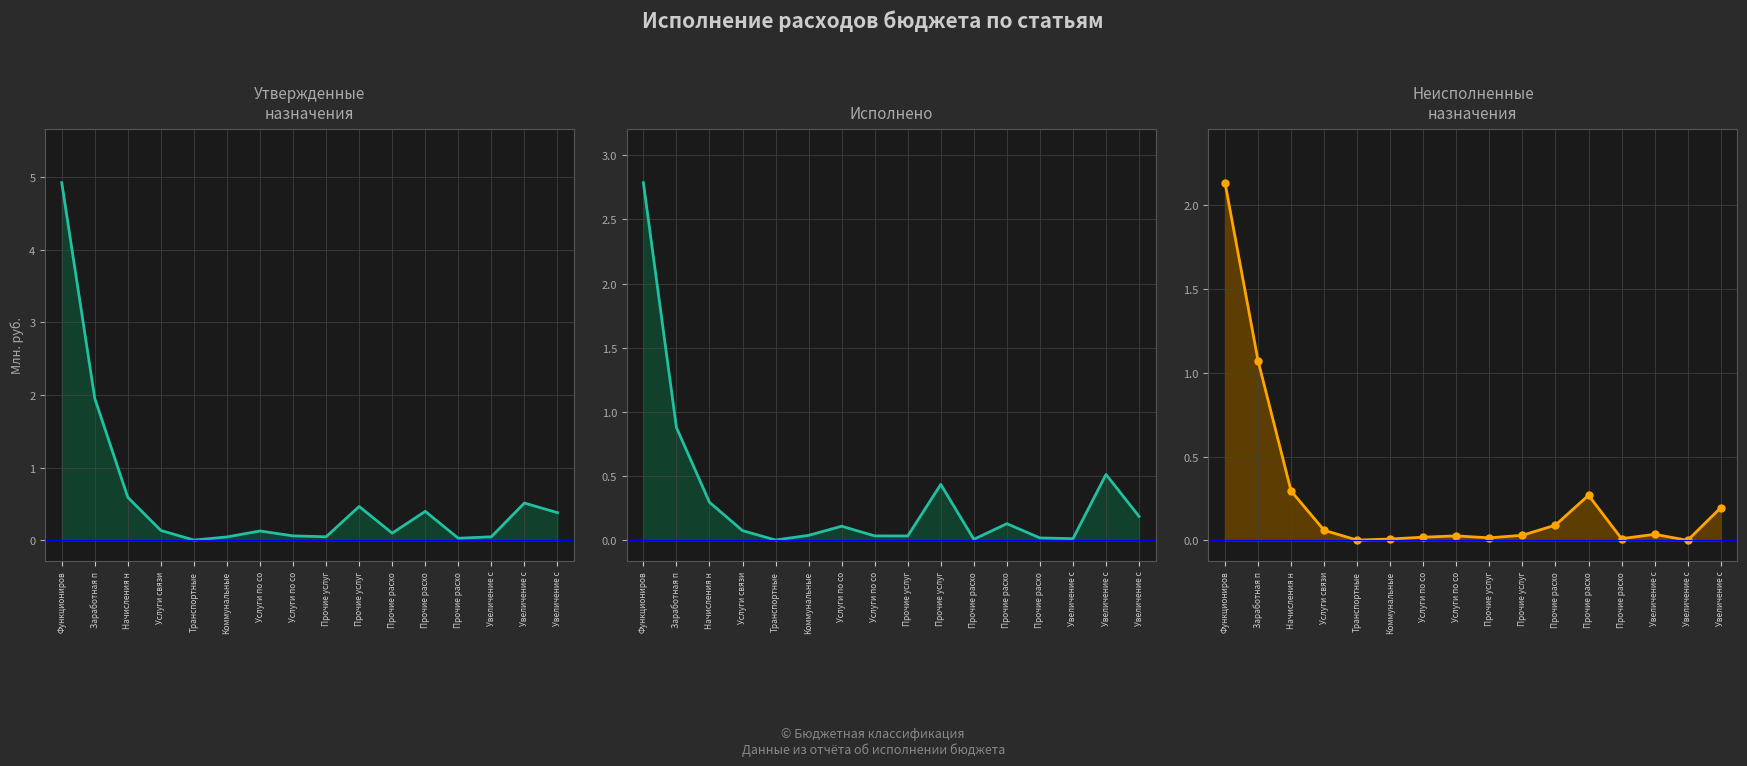

Rank the series by their average value, from highest to lowest.

Утвержденные
назначения, Исполнено, Неисполненные
назначения